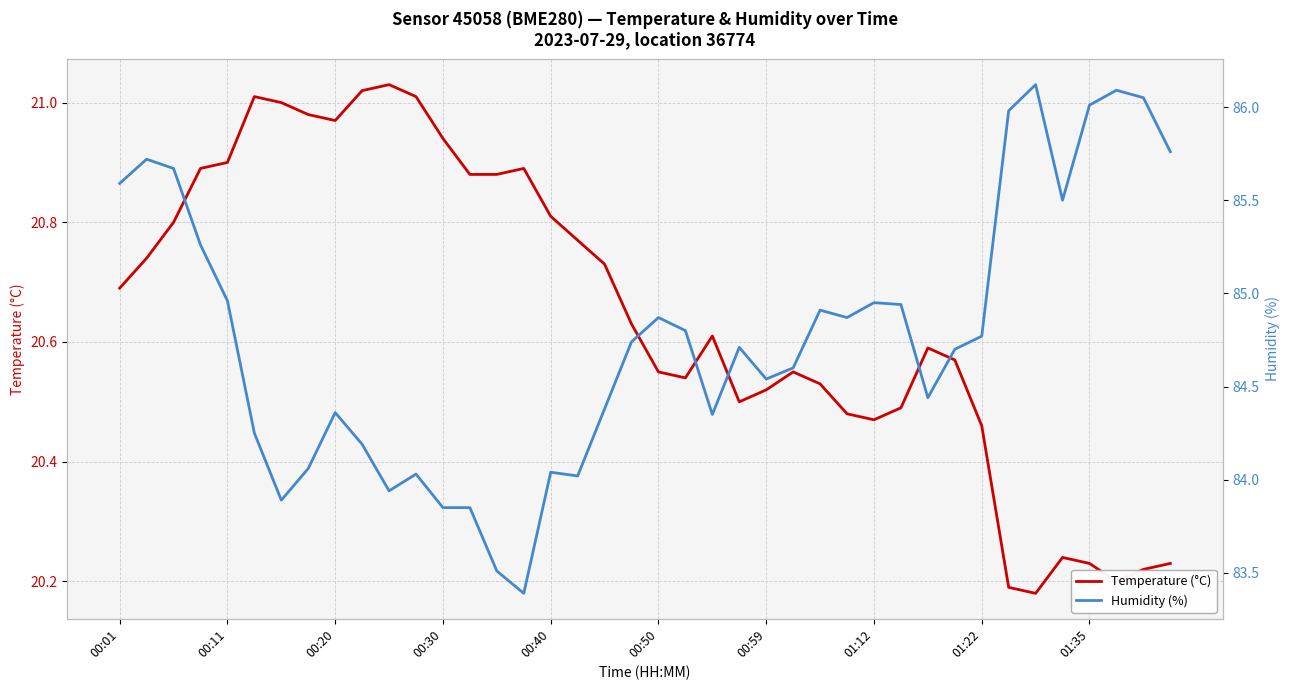

The value of Temperature (°C) at 00:50 is 8.5. True or false?

False